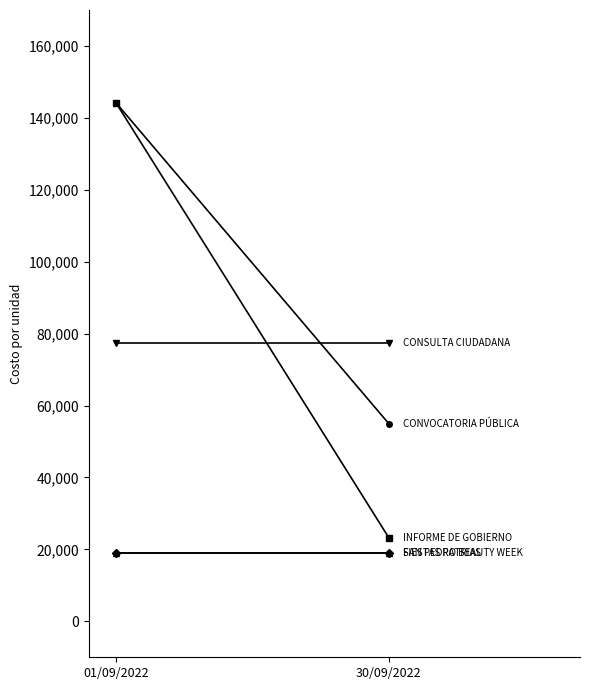

Is it true that SAN PEDRO BEAUTY WEEK equals 19105.2 at 01/09/2022?

True